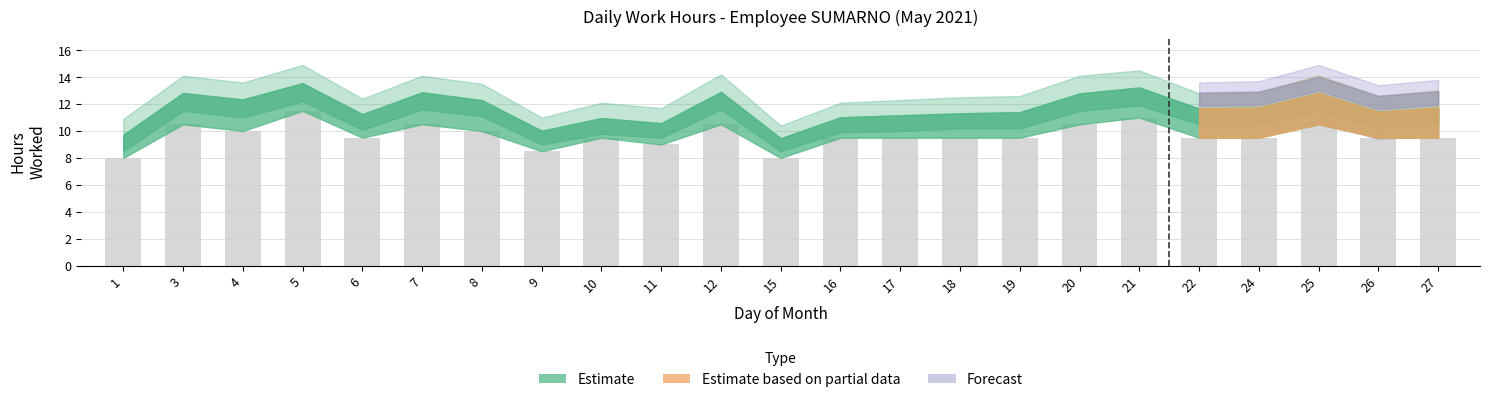

At which category does the chart reach its peak across all series?

5